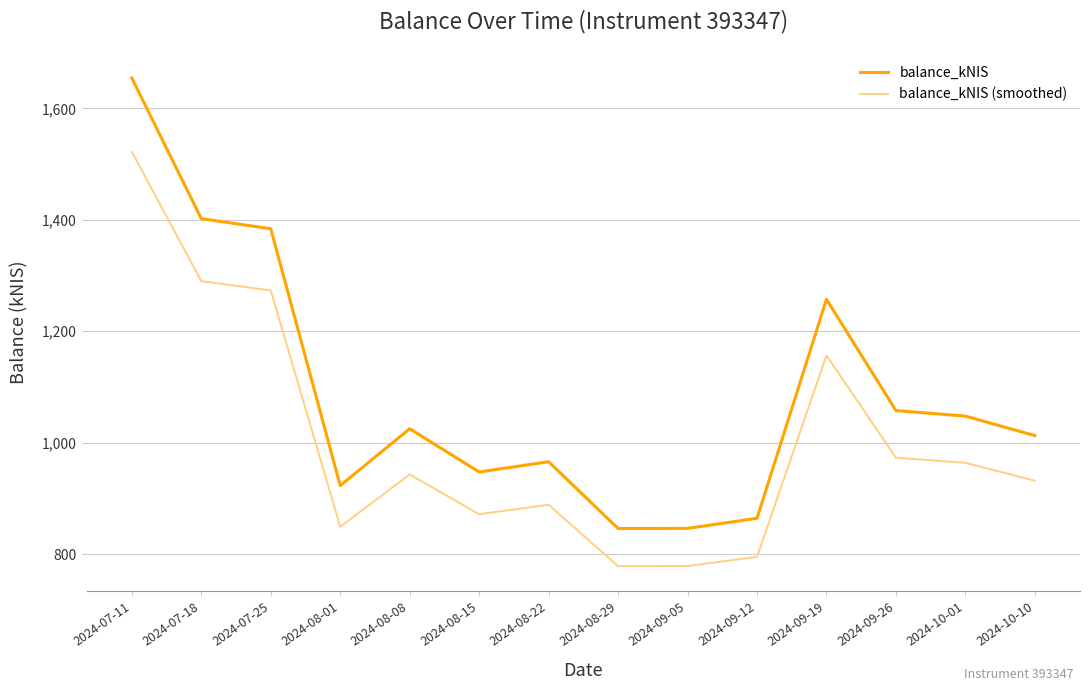

What is the highest value of the balance_kNIS series?

1654.3